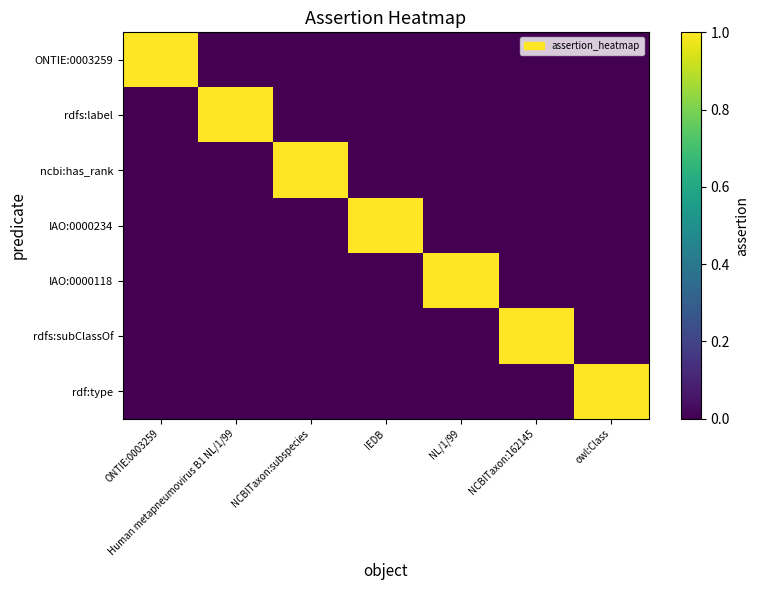

Reading left to right, list all the values displayed in this chart.

ONTIE:0003259: ONTIE:0003259=1	Human metapneumovirus B1 NL/1/99=0	NCBITaxon:subspecies=0	IEDB=0	NL/1/99=0	NCBITaxon:162145=0	owl:Class=0
rdfs:label: ONTIE:0003259=0	Human metapneumovirus B1 NL/1/99=1	NCBITaxon:subspecies=0	IEDB=0	NL/1/99=0	NCBITaxon:162145=0	owl:Class=0
ncbi:has_rank: ONTIE:0003259=0	Human metapneumovirus B1 NL/1/99=0	NCBITaxon:subspecies=1	IEDB=0	NL/1/99=0	NCBITaxon:162145=0	owl:Class=0
IAO:0000234: ONTIE:0003259=0	Human metapneumovirus B1 NL/1/99=0	NCBITaxon:subspecies=0	IEDB=1	NL/1/99=0	NCBITaxon:162145=0	owl:Class=0
IAO:0000118: ONTIE:0003259=0	Human metapneumovirus B1 NL/1/99=0	NCBITaxon:subspecies=0	IEDB=0	NL/1/99=1	NCBITaxon:162145=0	owl:Class=0
rdfs:subClassOf: ONTIE:0003259=0	Human metapneumovirus B1 NL/1/99=0	NCBITaxon:subspecies=0	IEDB=0	NL/1/99=0	NCBITaxon:162145=1	owl:Class=0
rdf:type: ONTIE:0003259=0	Human metapneumovirus B1 NL/1/99=0	NCBITaxon:subspecies=0	IEDB=0	NL/1/99=0	NCBITaxon:162145=0	owl:Class=1